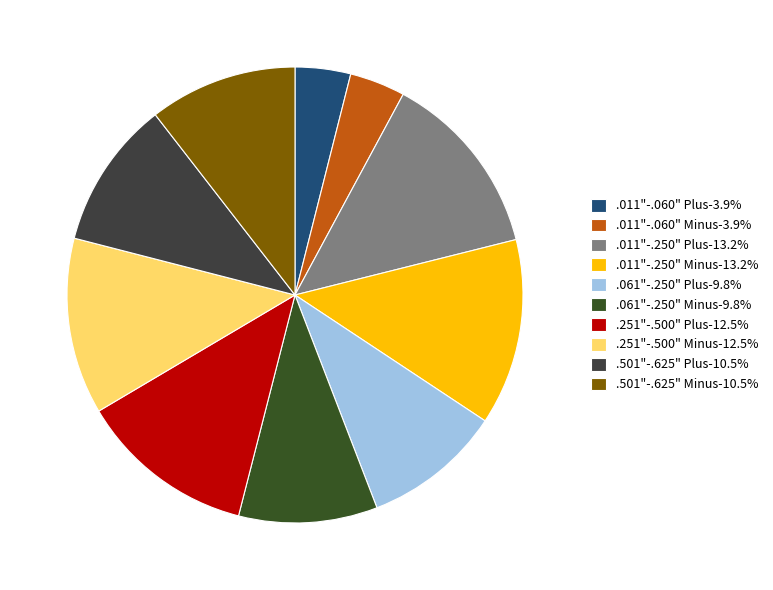

How many segments does this pie chart have?

10